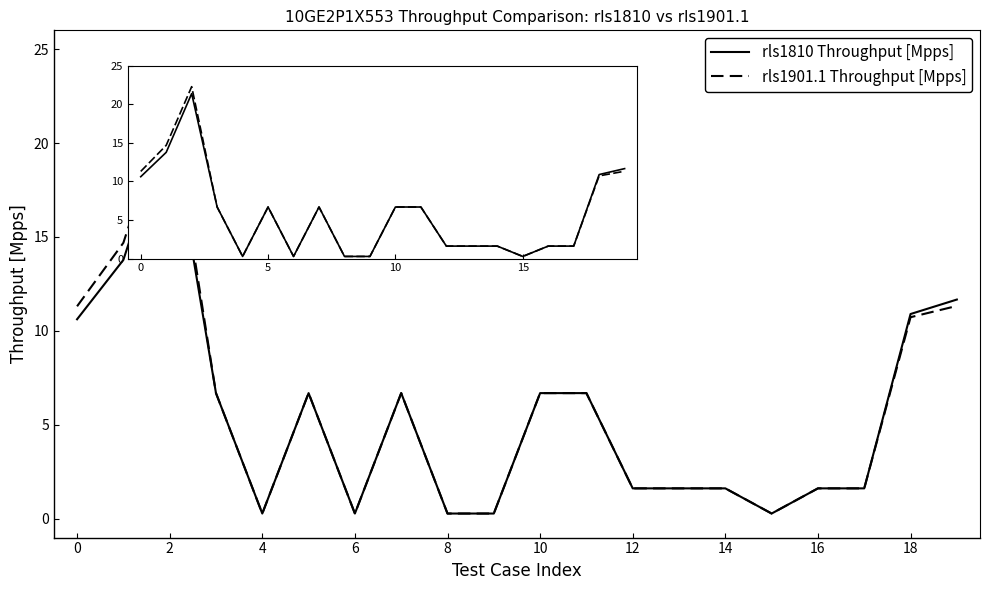

What is the greatest value displayed?

22.3